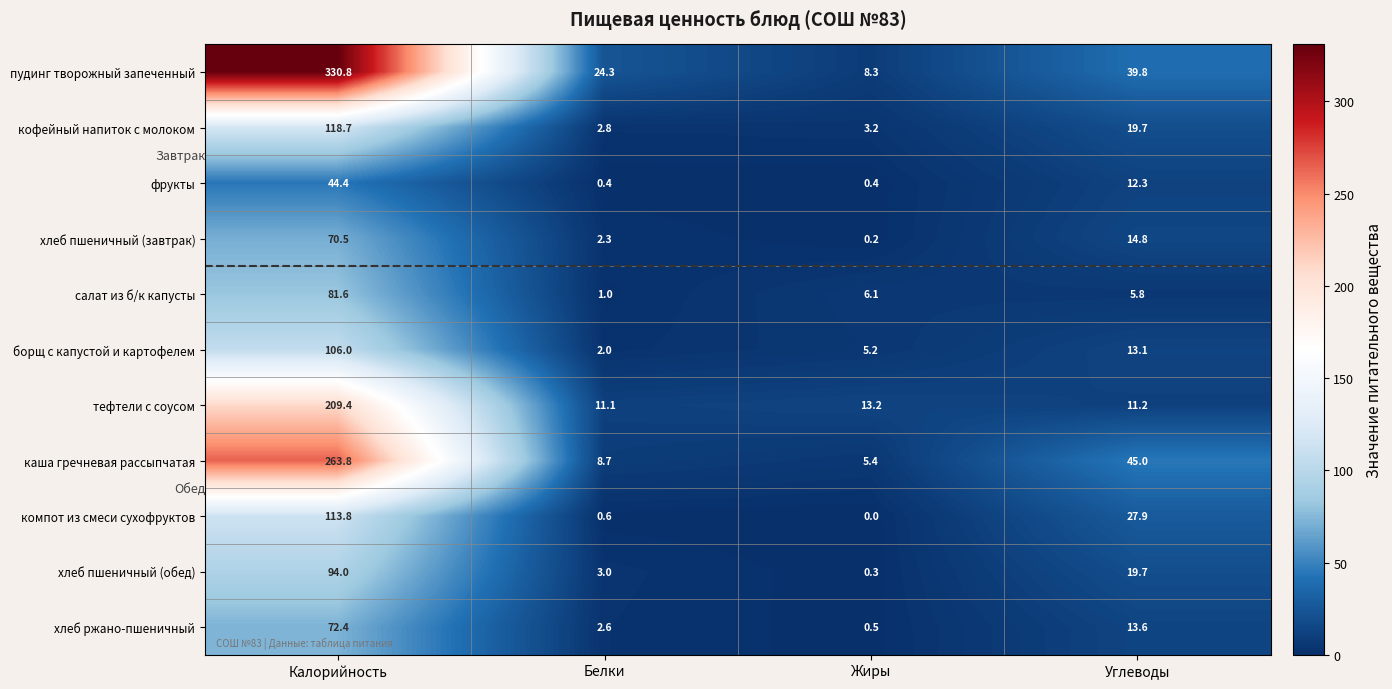

What is the approximate value of хлеб ржано-пшеничный at Жиры?

0.5